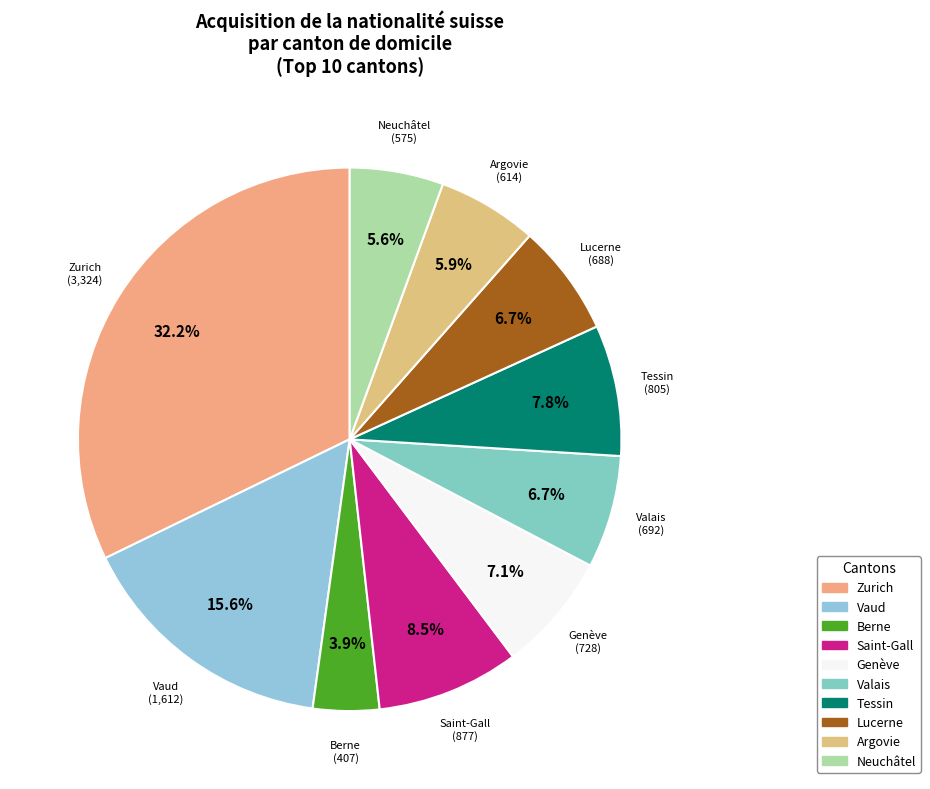

Is Genève the majority of the pie?

No